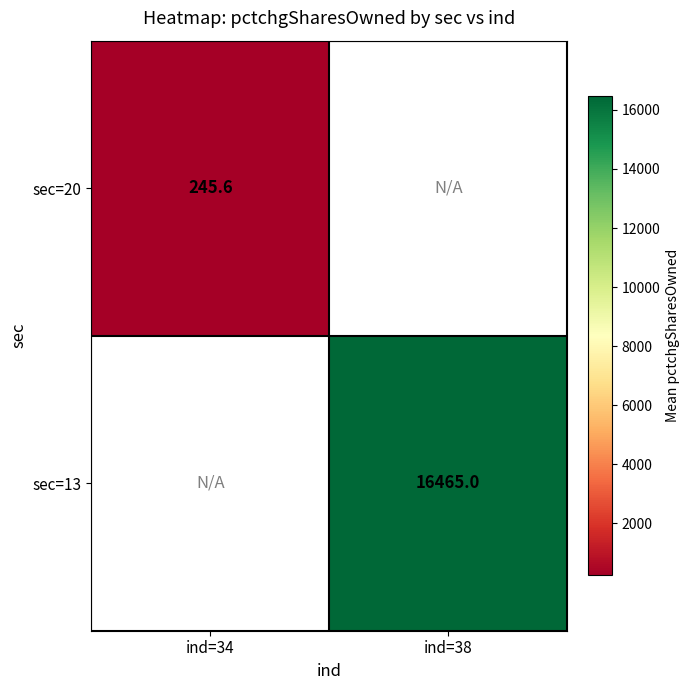

How many data points does each series have?

2